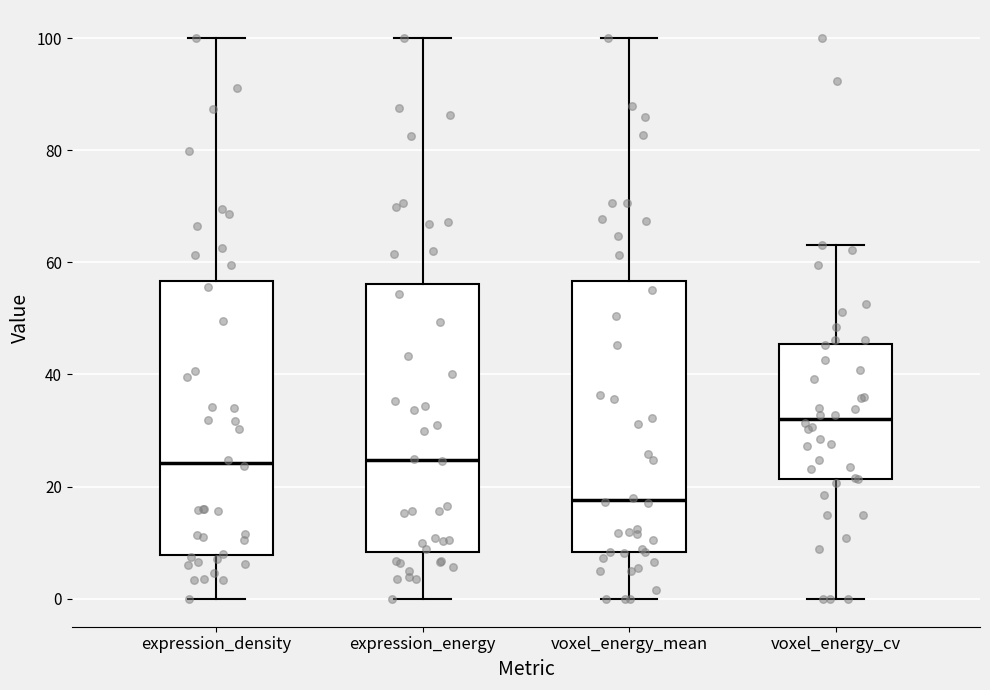

Which box has the lowest median line?

voxel_energy_mean